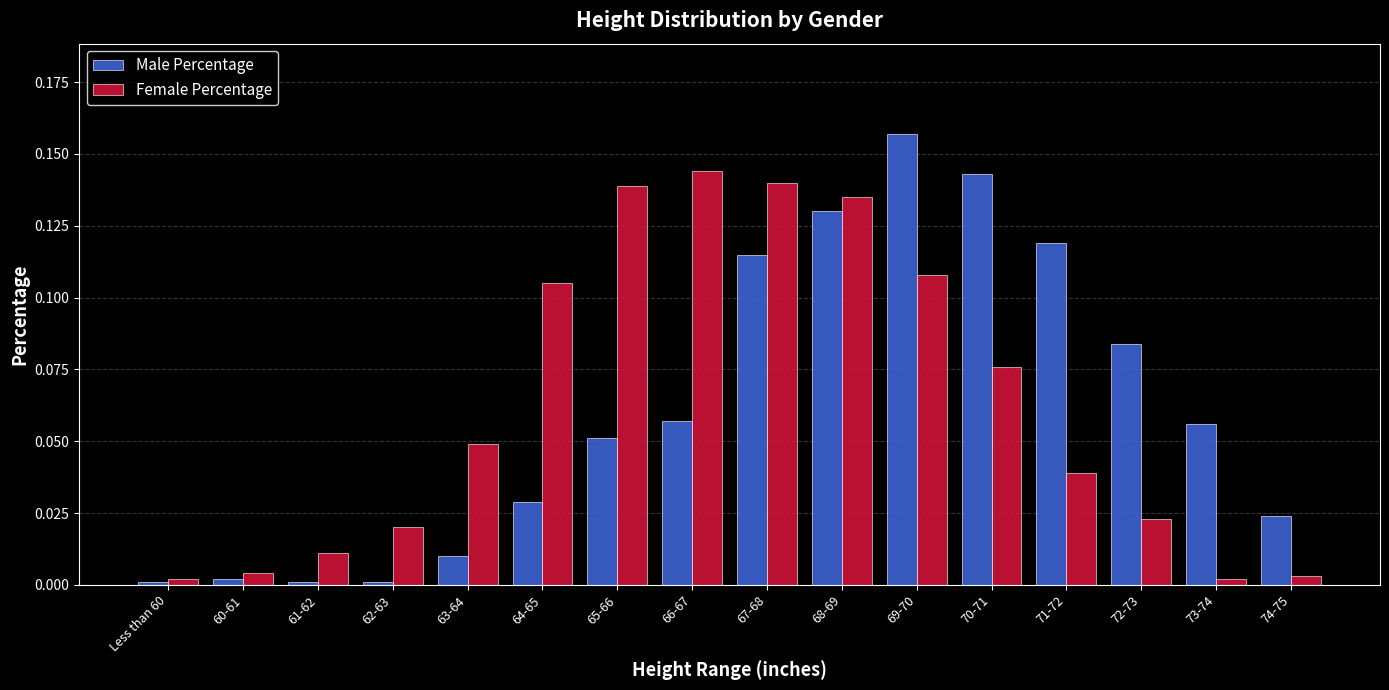

True or false: Female Percentage has a value of 0.0 at 68-69.

False